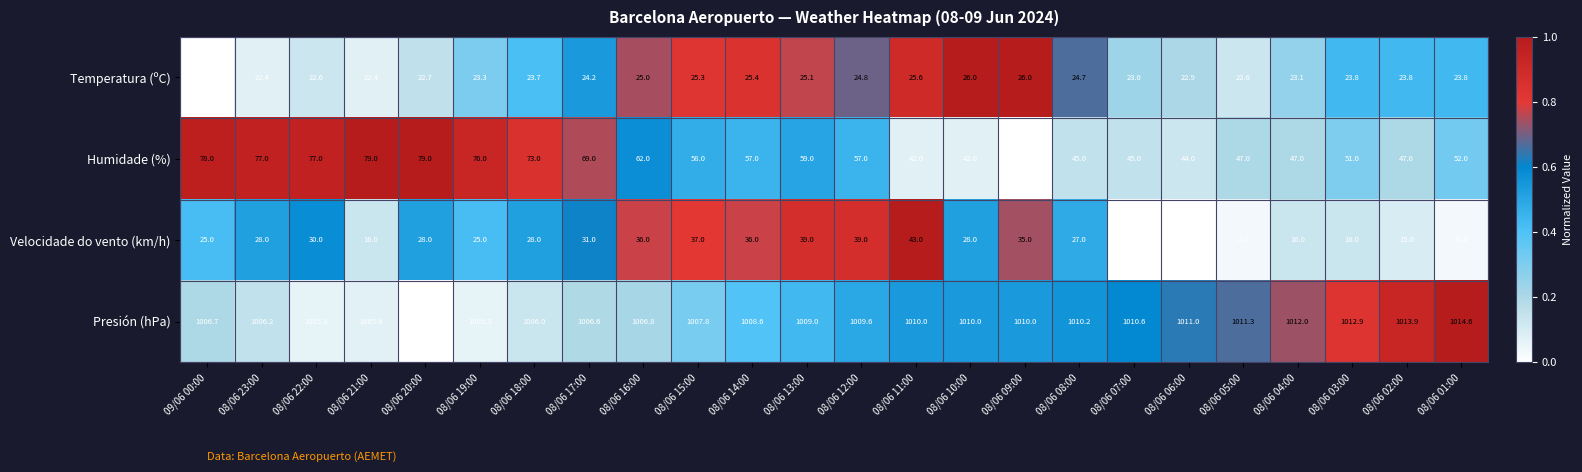

Between 09/06 00:00 and 08/06 20:00, which series saw the biggest shift?

Velocidade do vento (km/h)